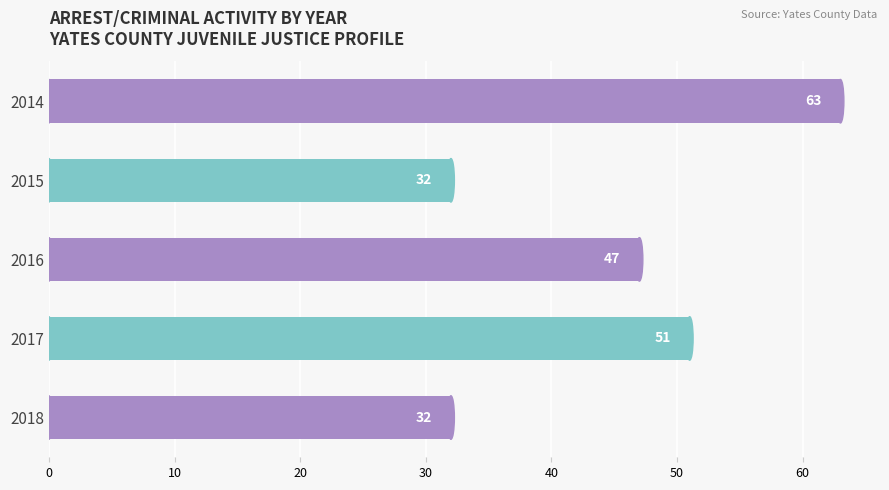

The value at 2018 is 44. True or false?

False